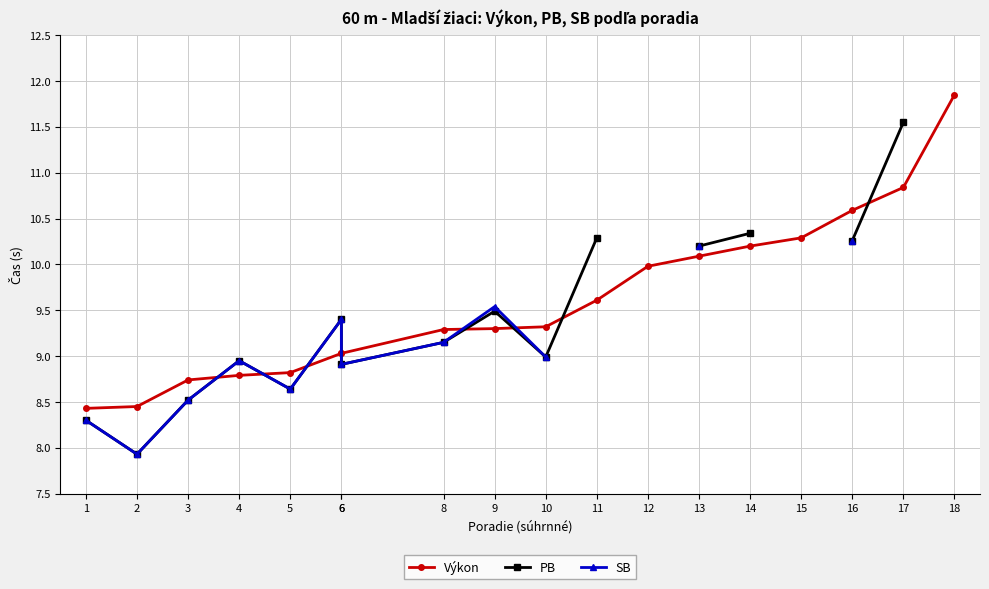

Where does the PB series first go above 9?

6